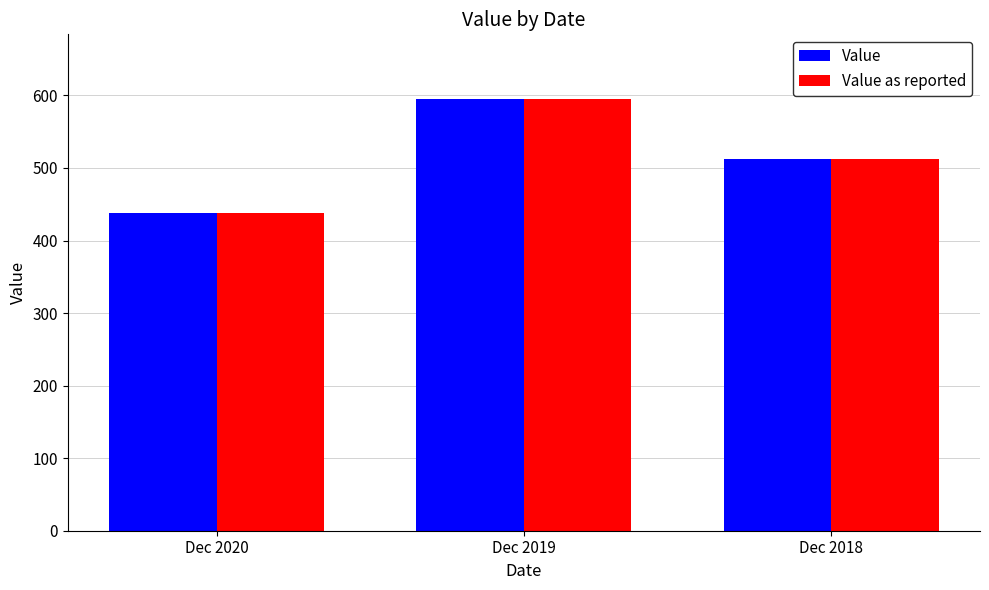

What is the sum of all Value as reported values?

1545.7